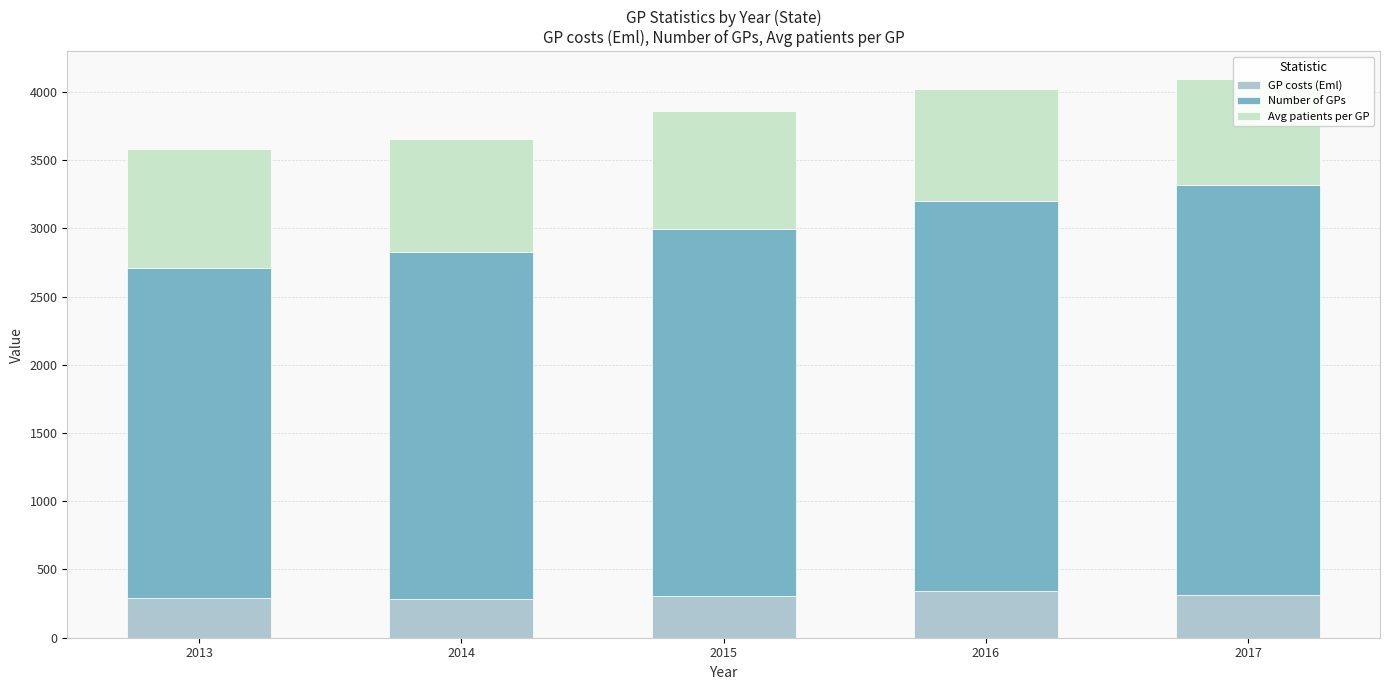

Which series has the largest total across all categories?

Number of GPs